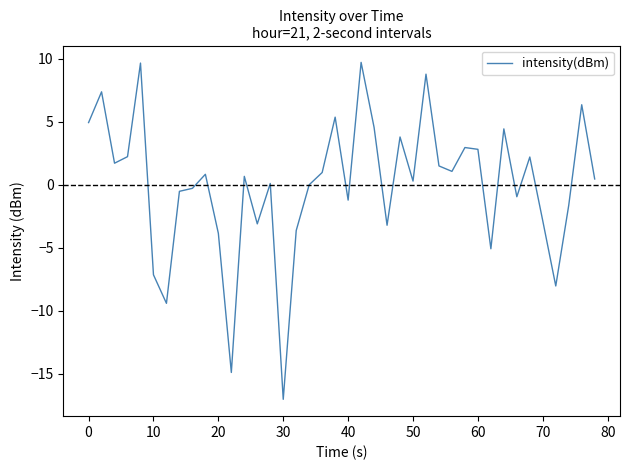

What is the maximum value shown in the chart?

9.7